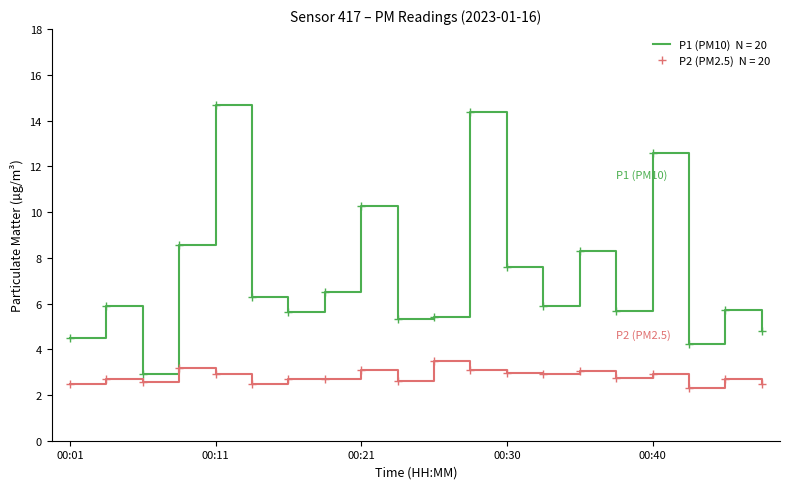

What is the greatest value displayed?

14.7